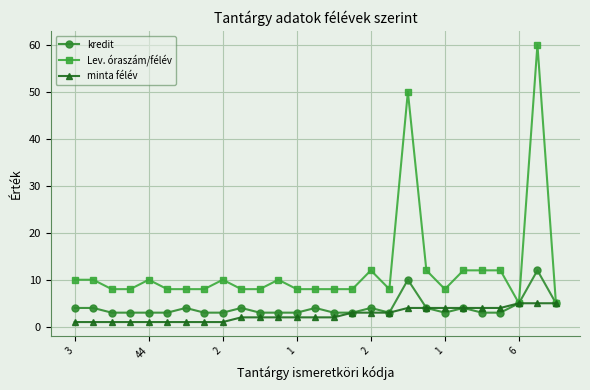

Does the chart display data point markers on the line(s)?

Yes